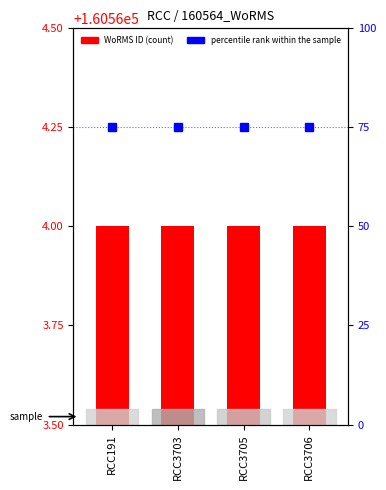

The value of percentile rank within the sample at RCC3703 is 115. True or false?

False